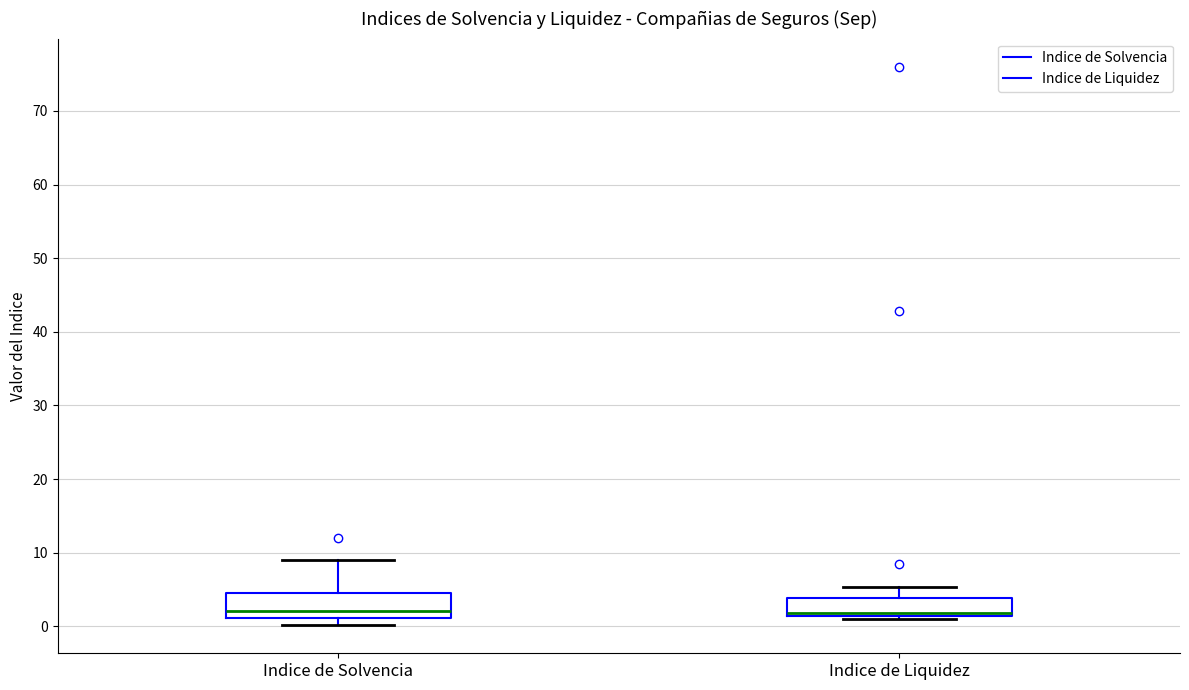

Where is the upper edge of the box for Indice de Liquidez on the y-axis? The values are not printed on the chart, so give them approximately, as read against the axis.

4